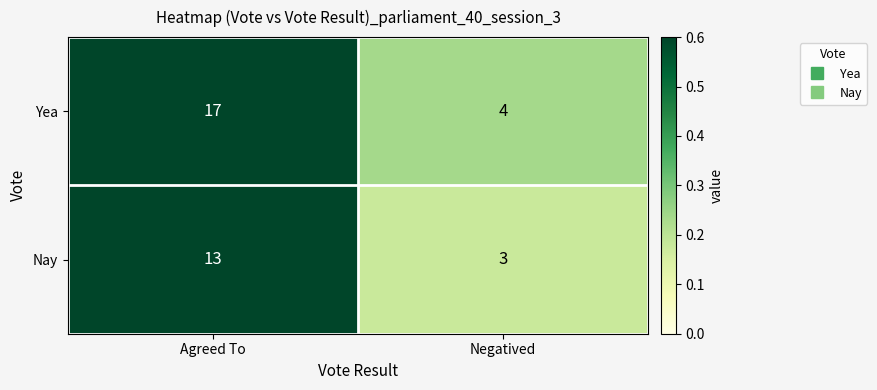

What is the maximum value shown in the chart?

17